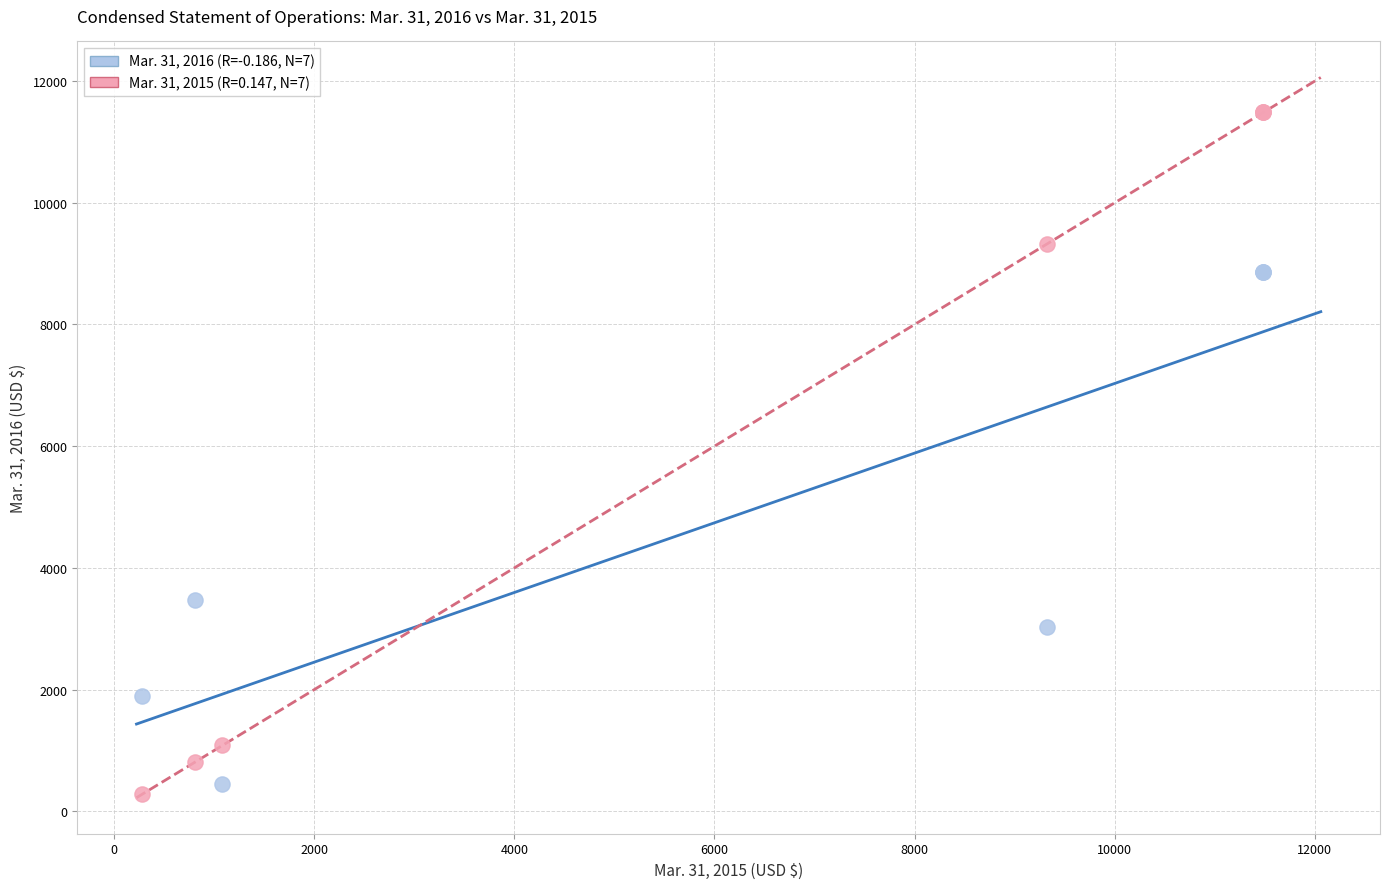

Across all series, what Y value is closest to 5882?

3480